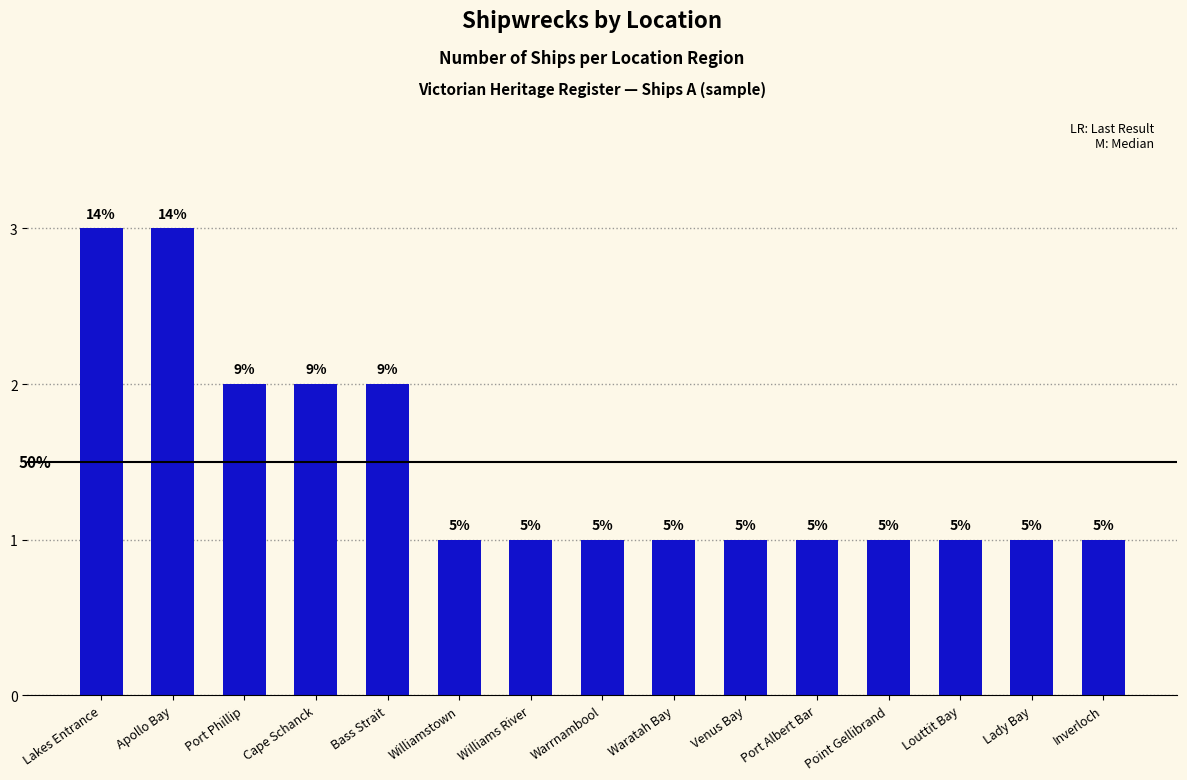

Does the chart contain any negative values?

No